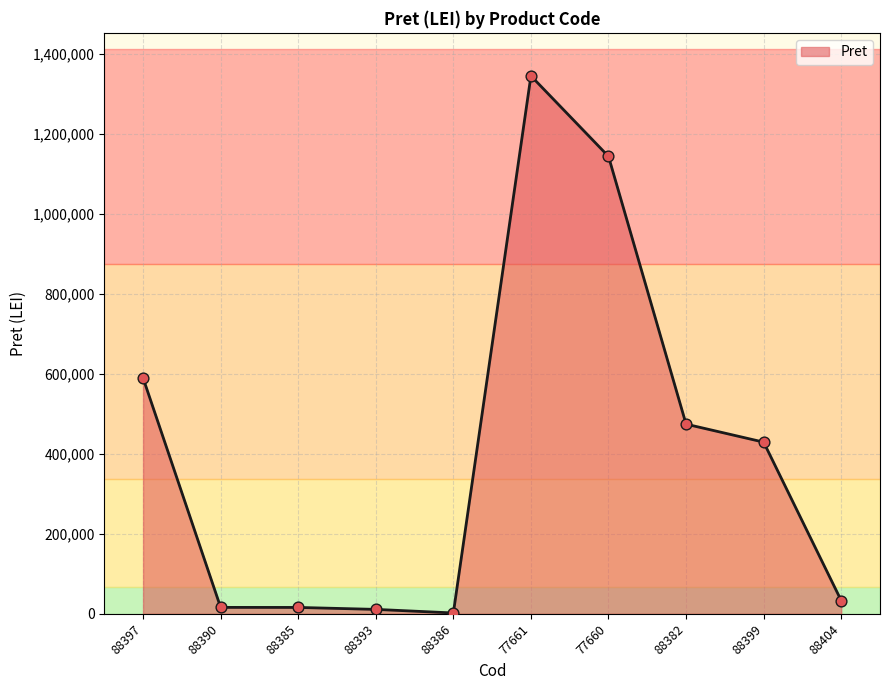

What is the change in value from 88393 to 88404?

+22020.5